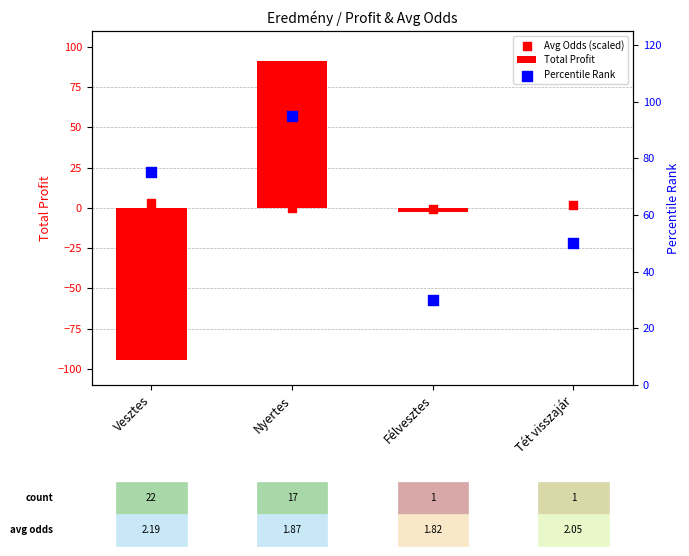

What is the total value across all series at Nyertes?

185.9